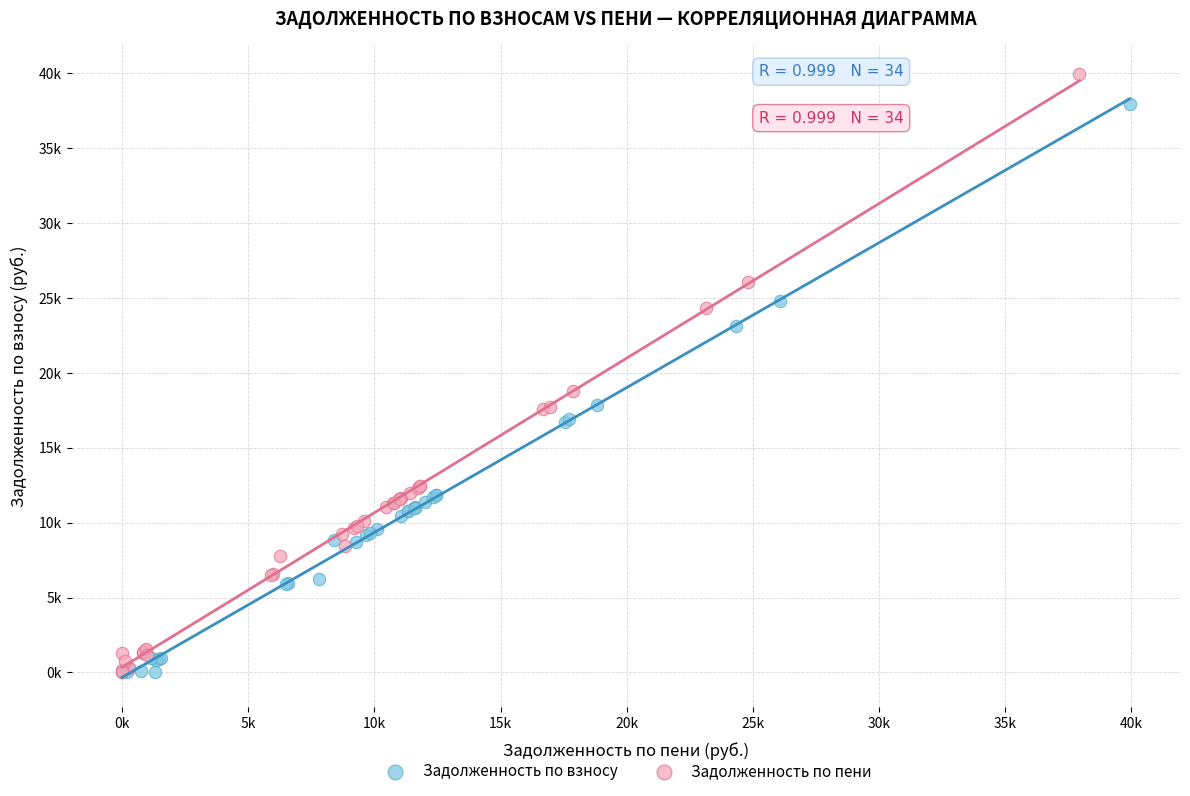

Which series reaches the maximum Y coordinate?

Задолженность по пени